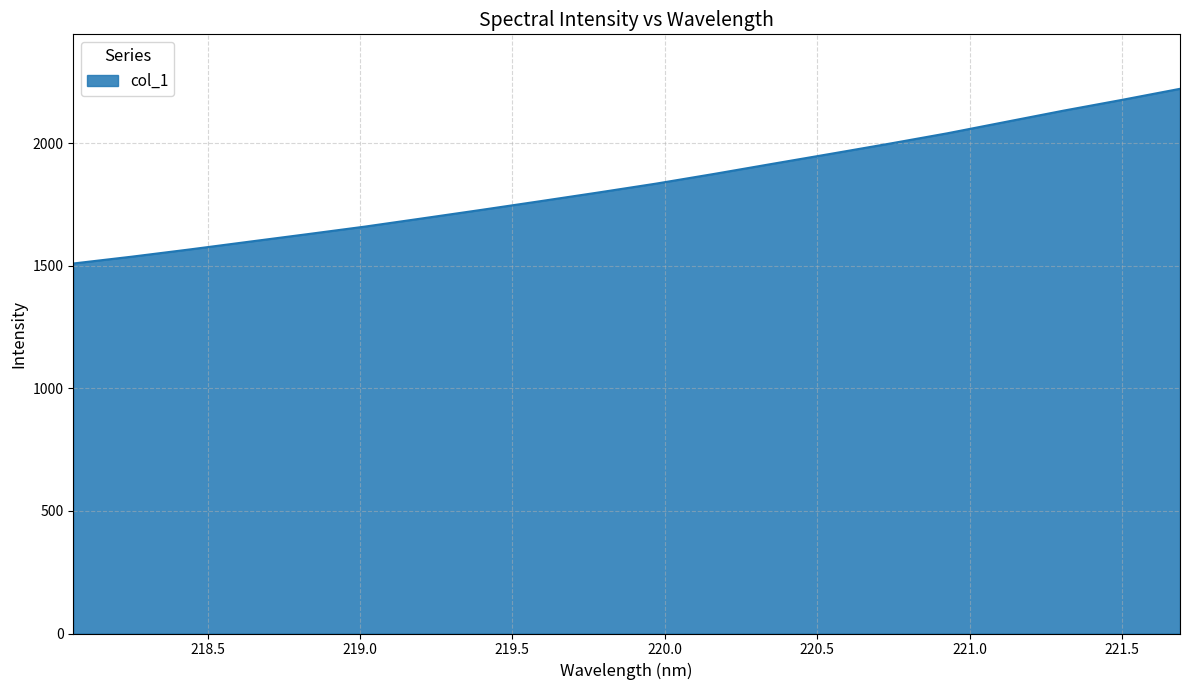

What is the greatest value displayed?

2223.0